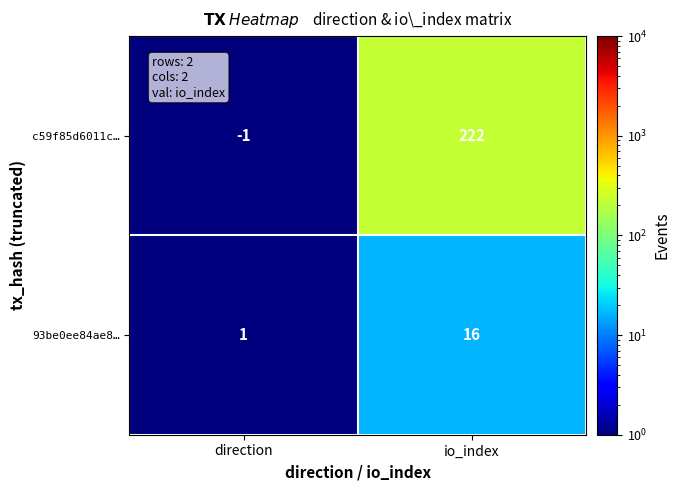

Count the number of categories in the chart.

2